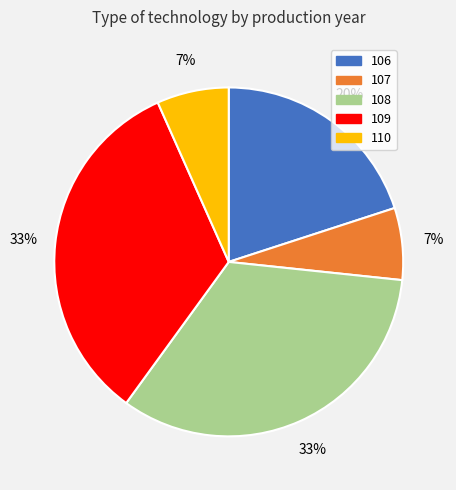

The 106 slice represents 15% of the pie. True or false?

False